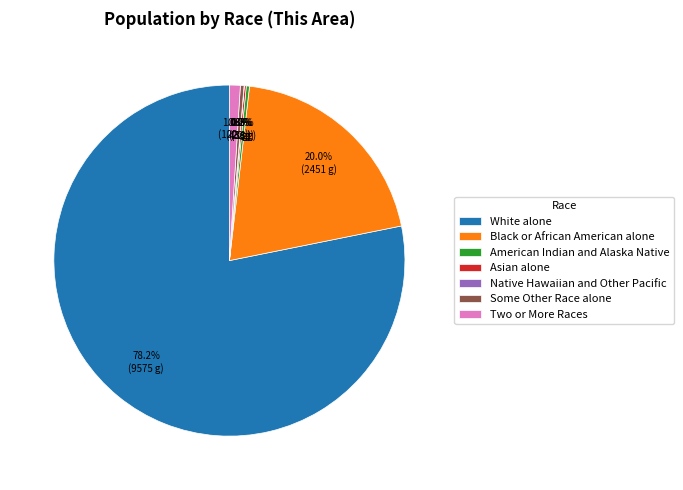

Combined, what portion of the pie is Two or More Races and White alone?

79.2%